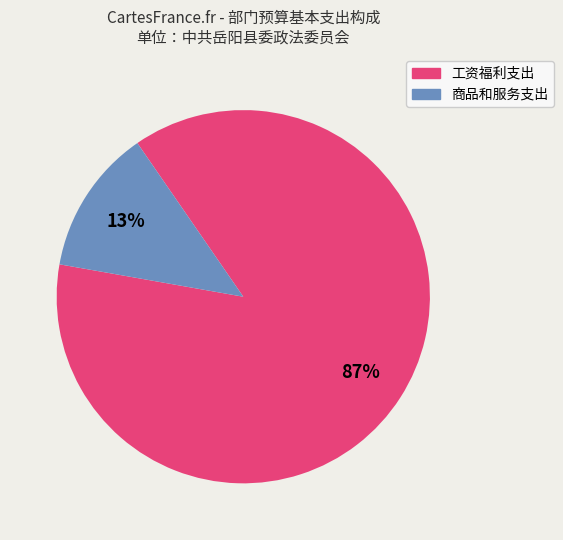

What percentage is the 工资福利支出 slice, to the nearest percent?

87%